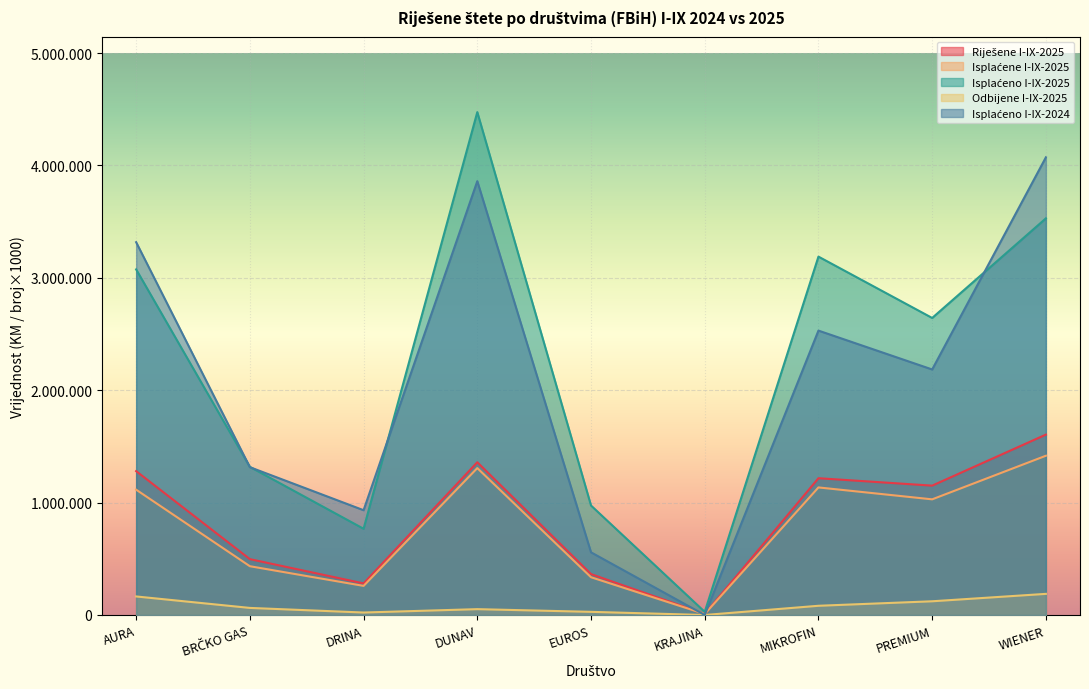

What is the approximate value of Isplaćene I-IX-2025 at EUROS?

336000